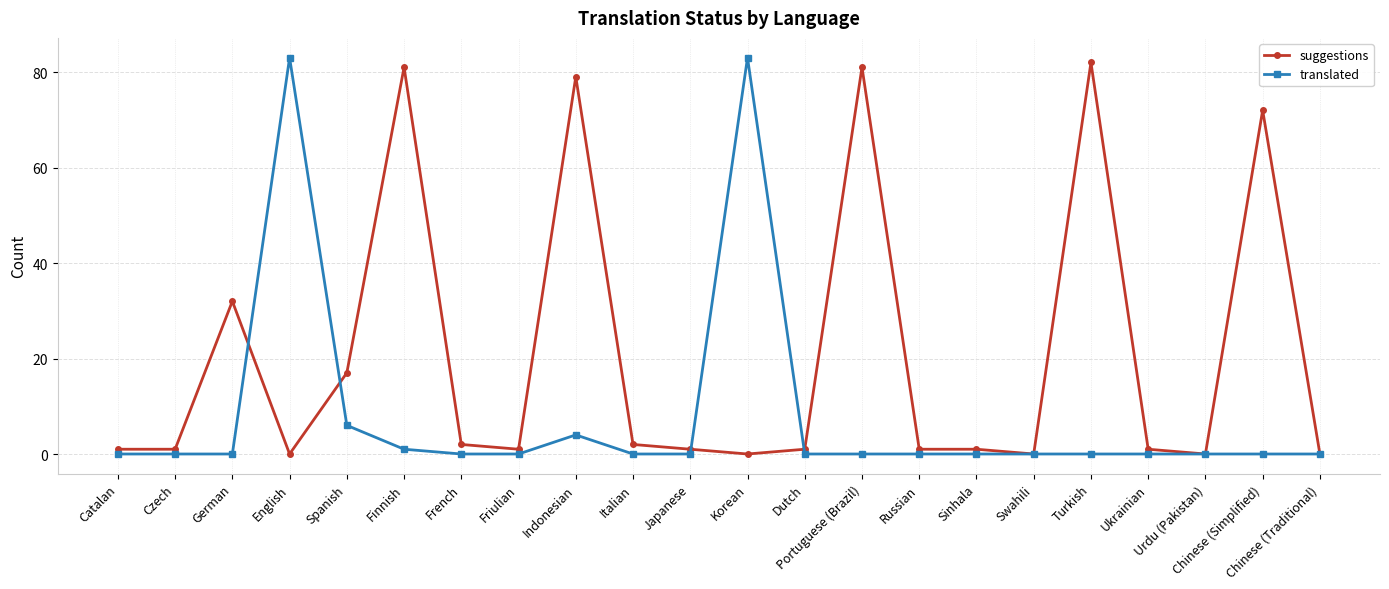

Reading right to left, list all the values displayed in this chart.

suggestions: 0	72	0	1	82	0	1	1	81	1	0	1	2	79	1	2	81	17	0	32	1	1
translated: 0	0	0	0	0	0	0	0	0	0	83	0	0	4	0	0	1	6	83	0	0	0